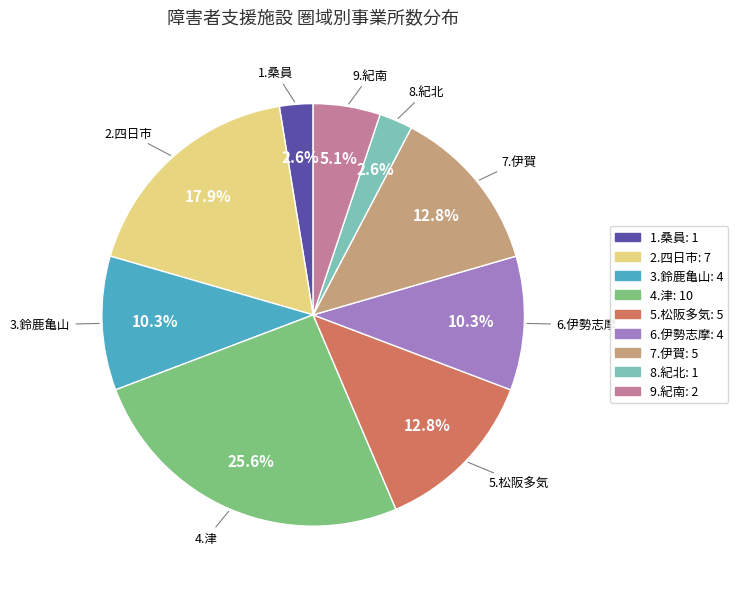

What portion of the pie excludes 8.紀北?

97.4%